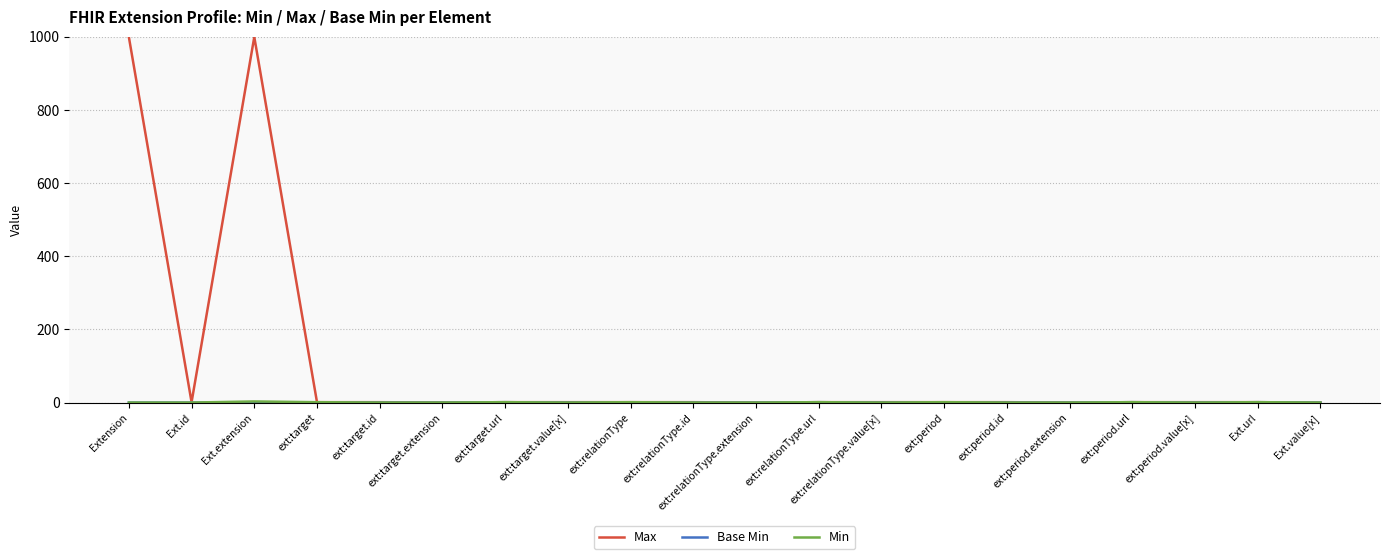

Which series has the largest total across all categories?

Max